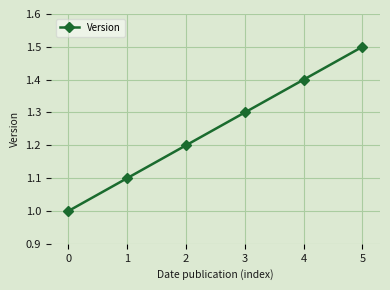

The chart shows a value of 0.2 at 0. True or false?

False